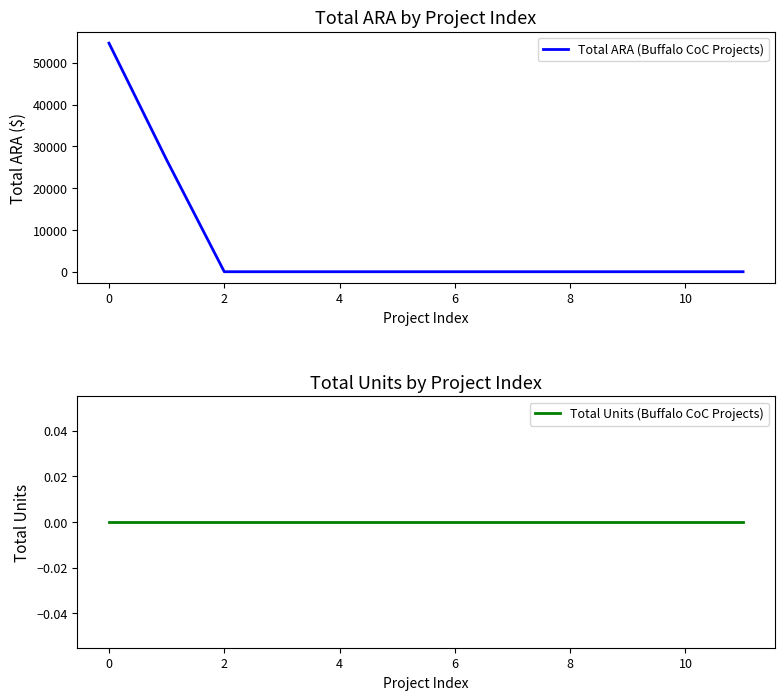

What is the difference between the maximum and minimum values in the Total ARA (Buffalo CoC Projects) series?

54722